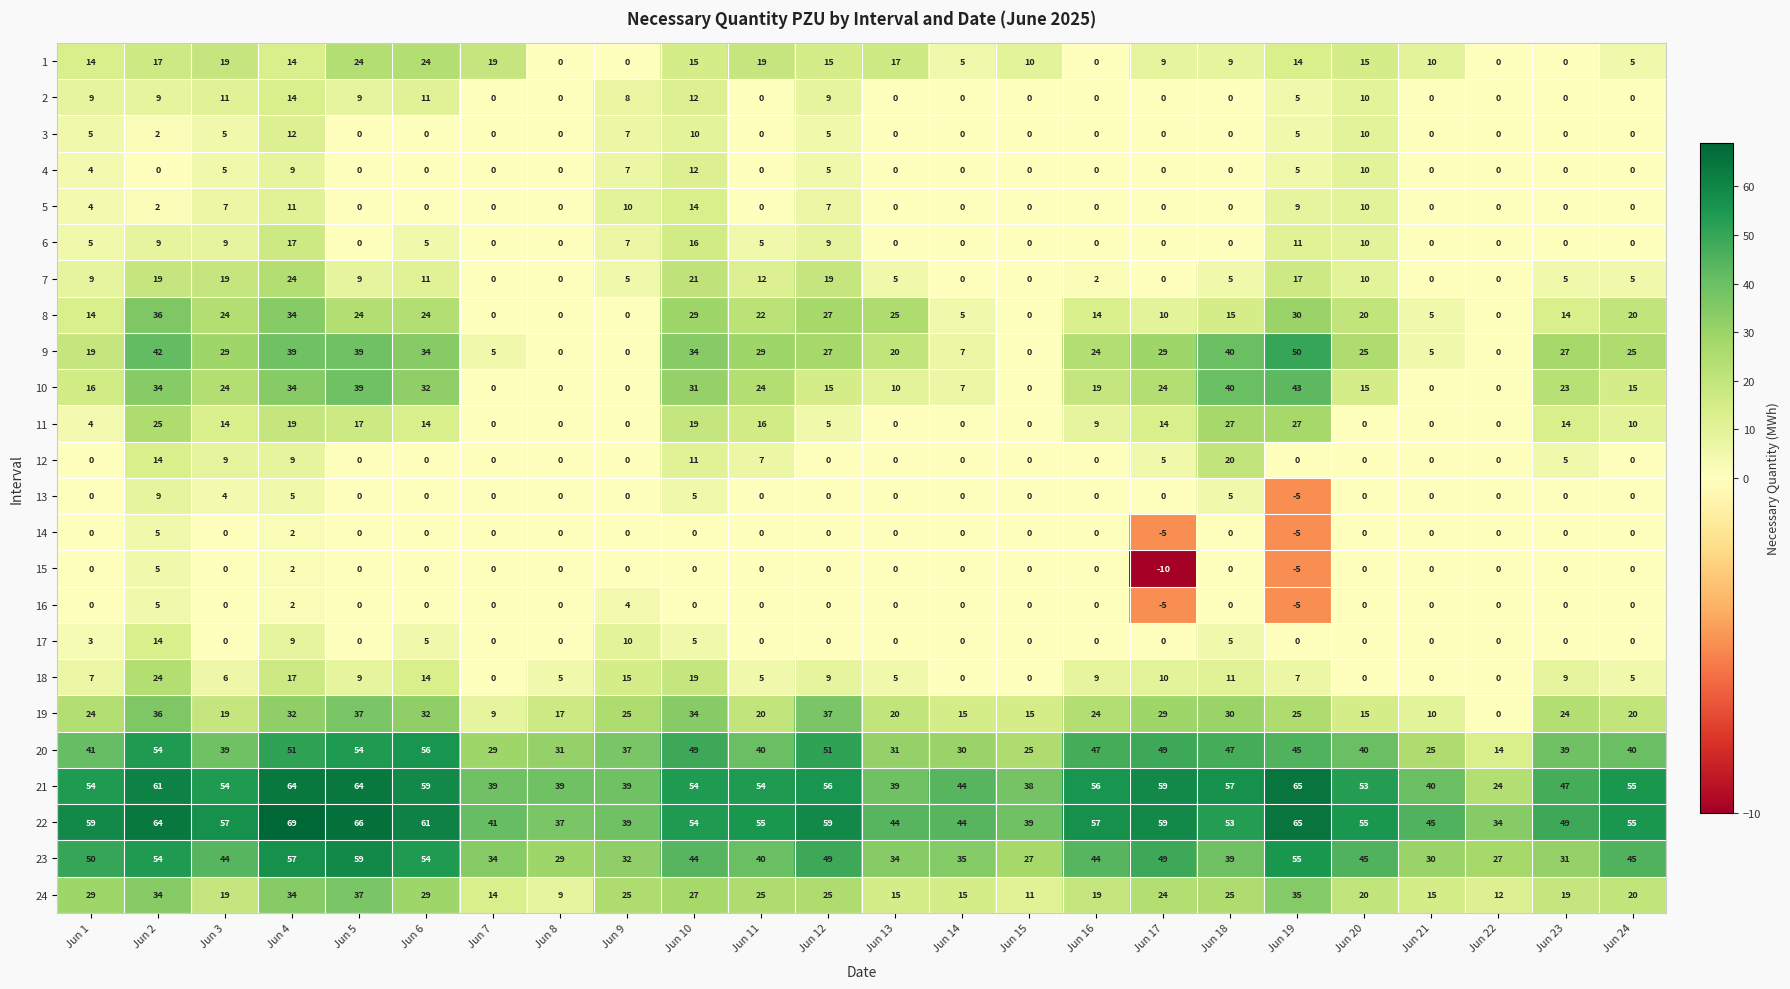

What is the difference between the highest and lowest values at Jun 10?

54